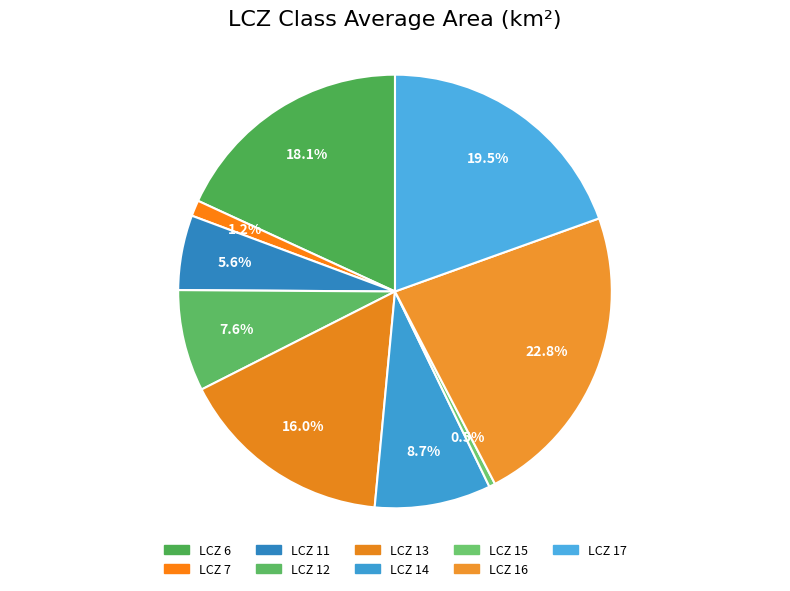

To the nearest percent, what is the difference between the largest and smallest slice percentages?

22%